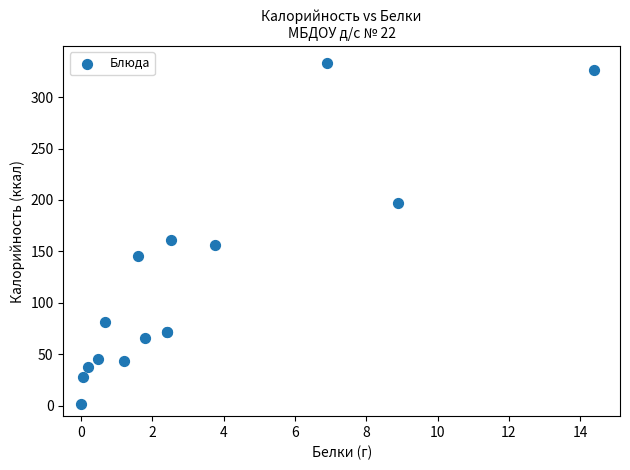

What Y value in the scatter plot is closest to 167?

161.0